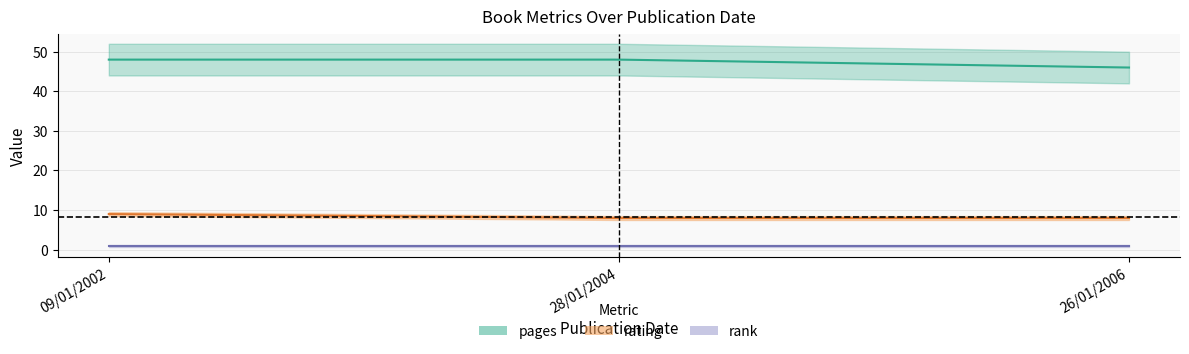

How many lines are shown in the chart?

3